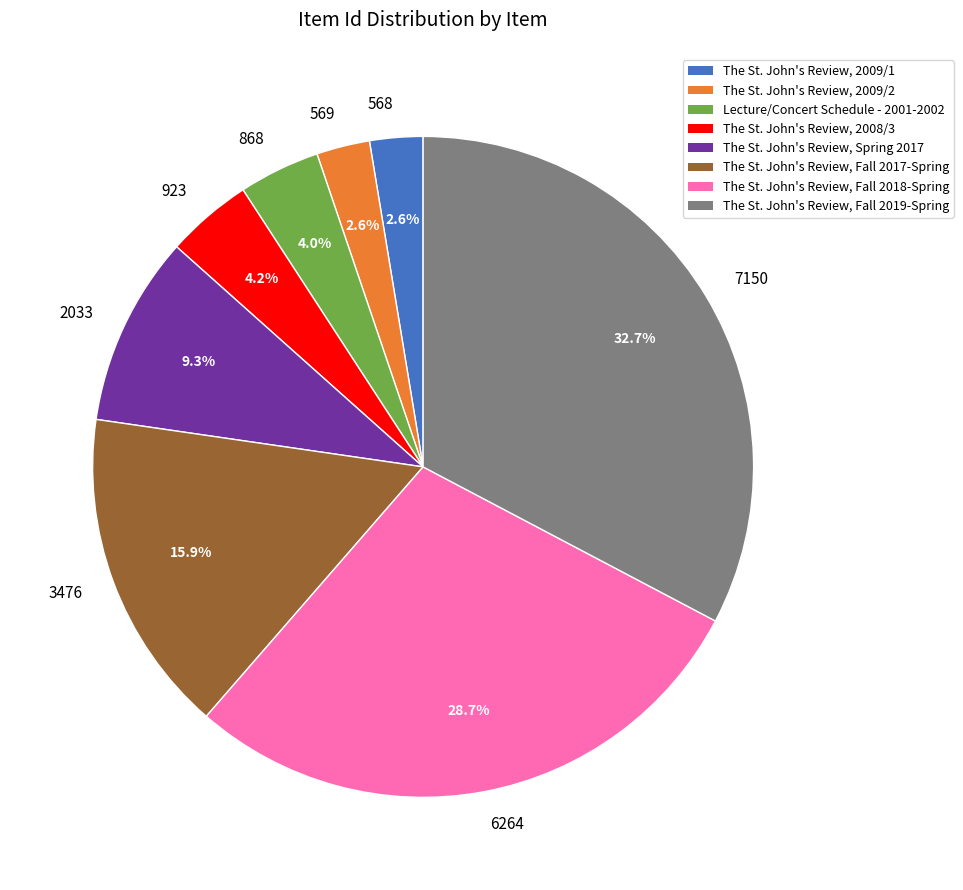

Between 6264 and 7150, which is larger?

7150